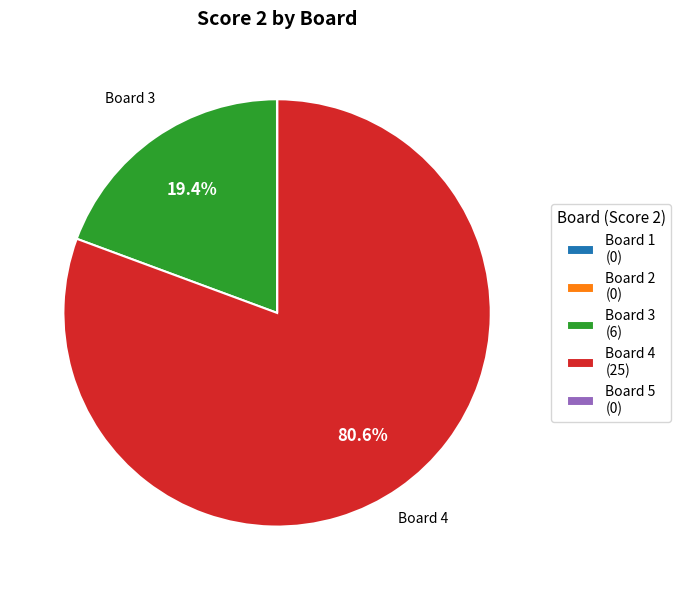

What percentage is NOT represented by Board 3 (6)?

80.6%